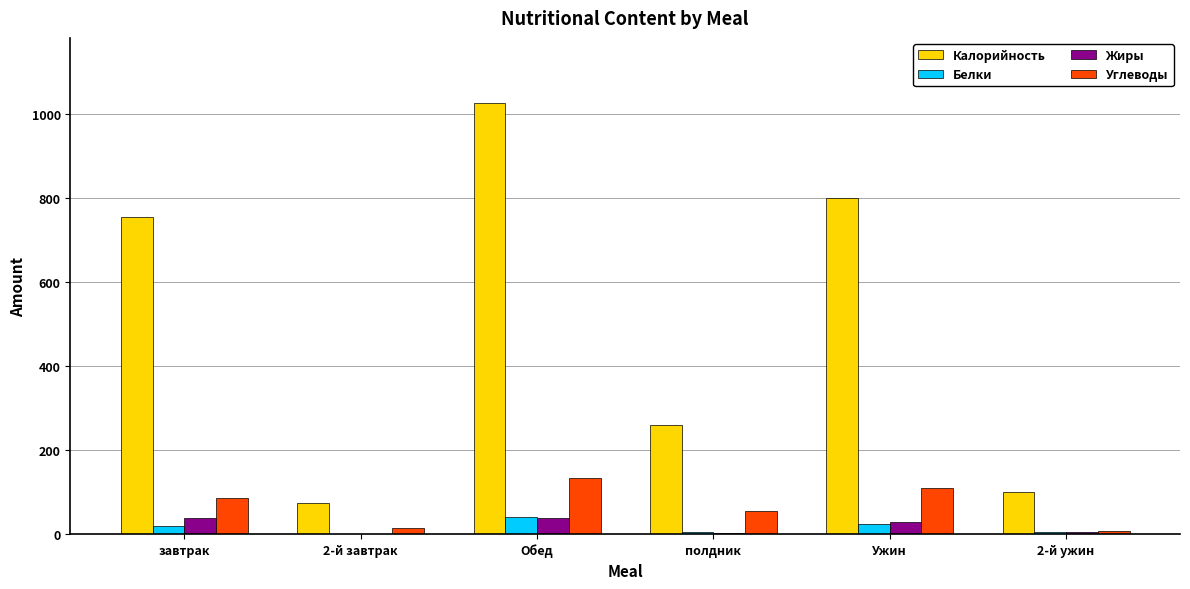

Which label corresponds to the largest value in the chart?

Обед